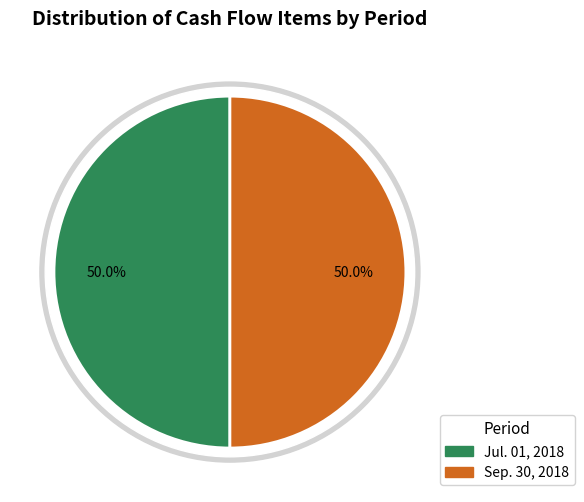

True or false: Jul. 01, 2018 accounts for 50% of the total.

True